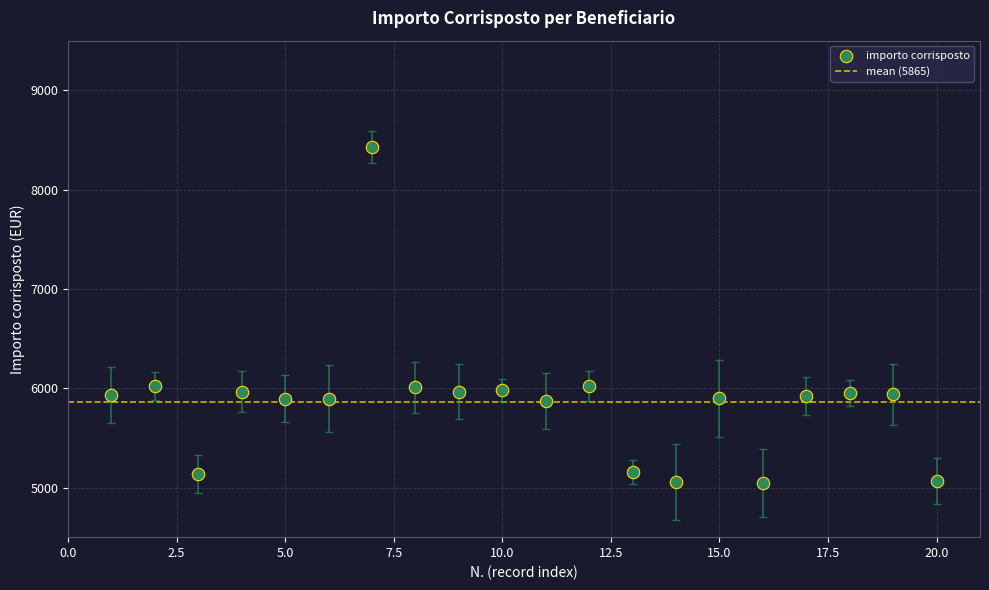

What is the range of Y values (max minus min)?

3379.9